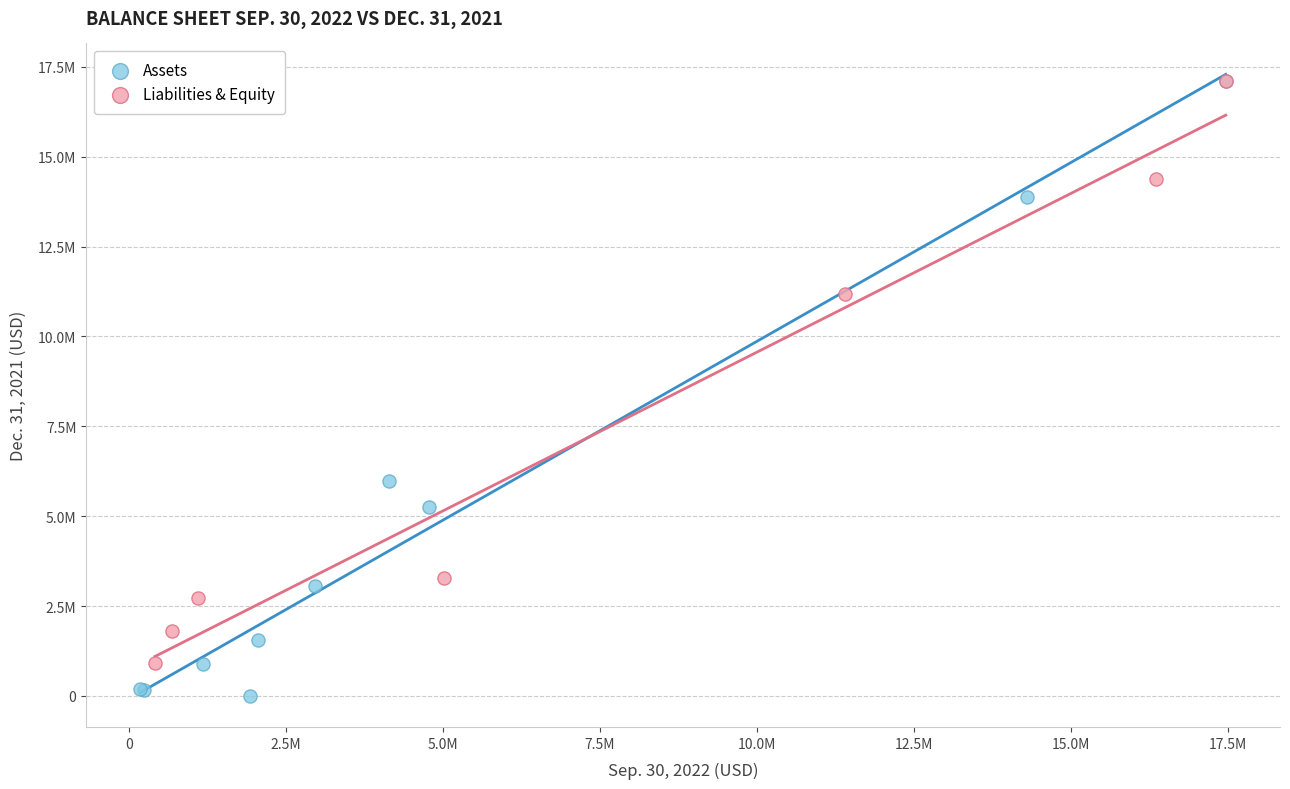

What are all the series names shown in the legend?

Assets, Liabilities & Equity